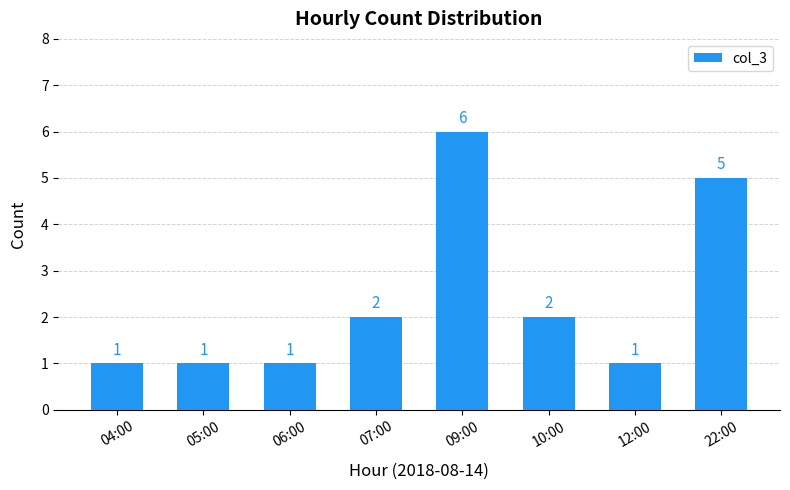

Count the values in the range 1 to 5.

7